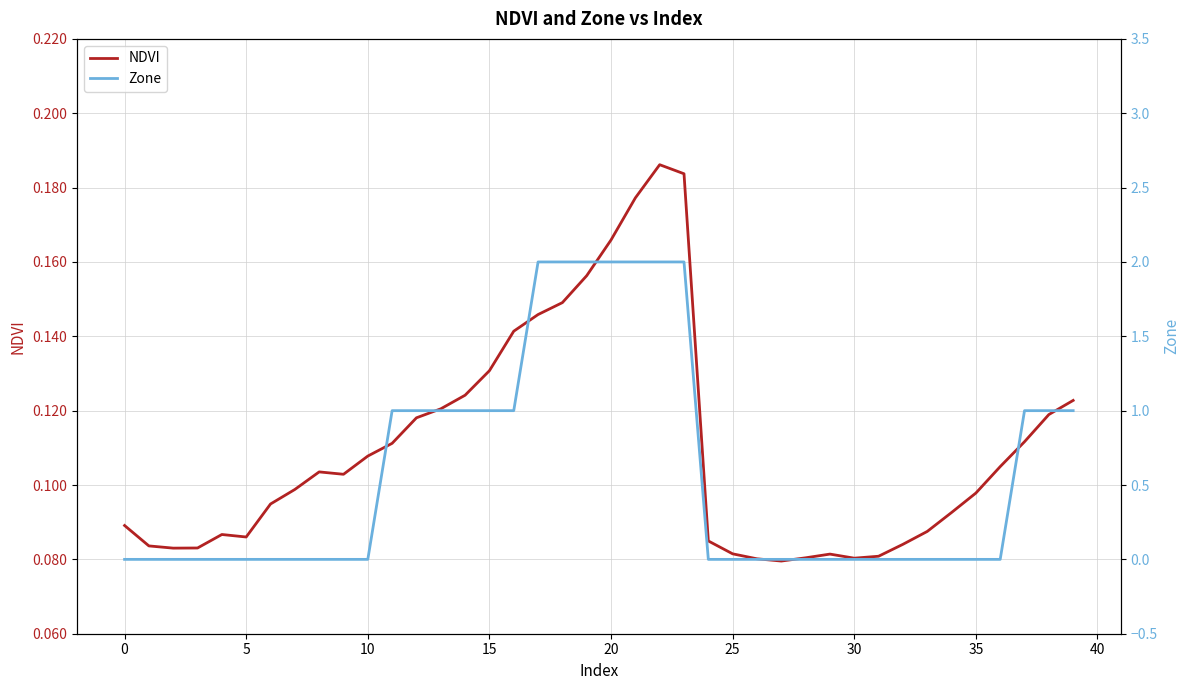

Which series changed the most between 14 and 34?

Zone